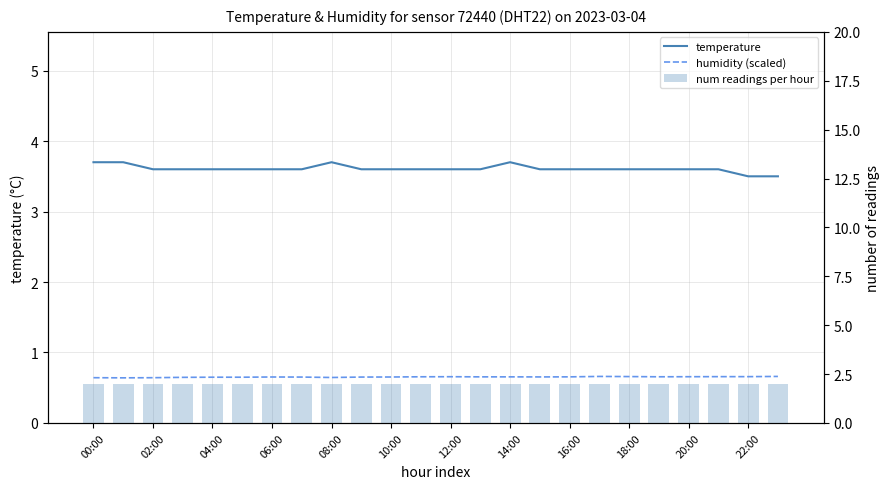

The value of num readings per hour at 22:00 is 1.0. True or false?

False